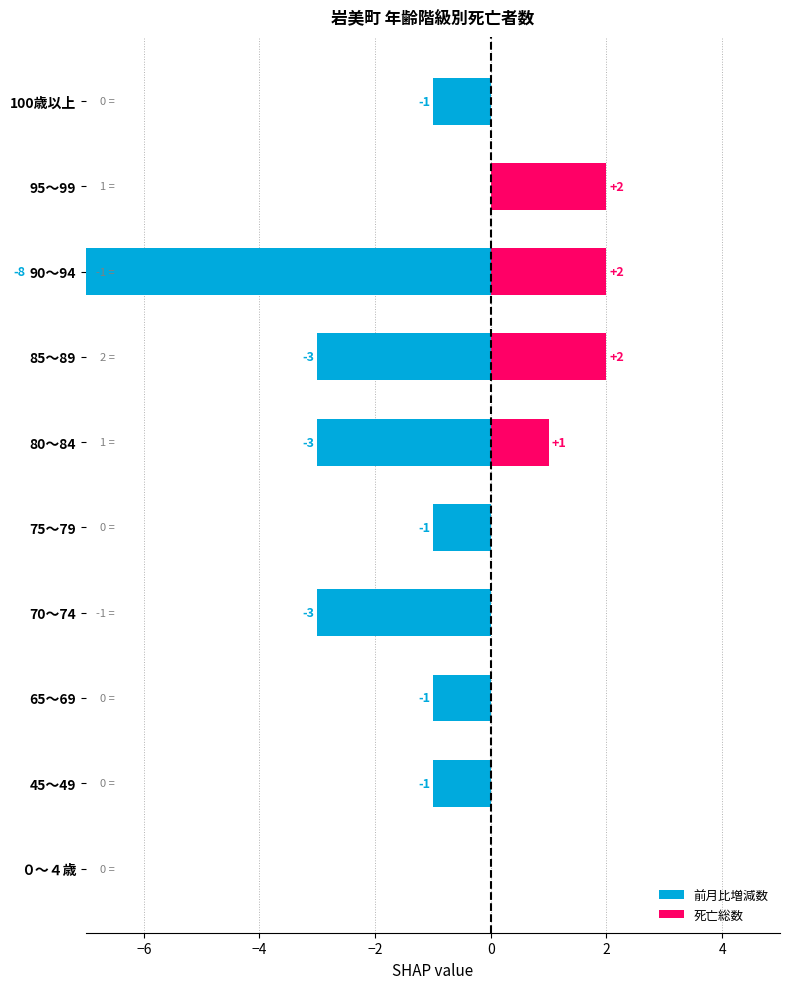

What is the maximum value shown in the chart?

2